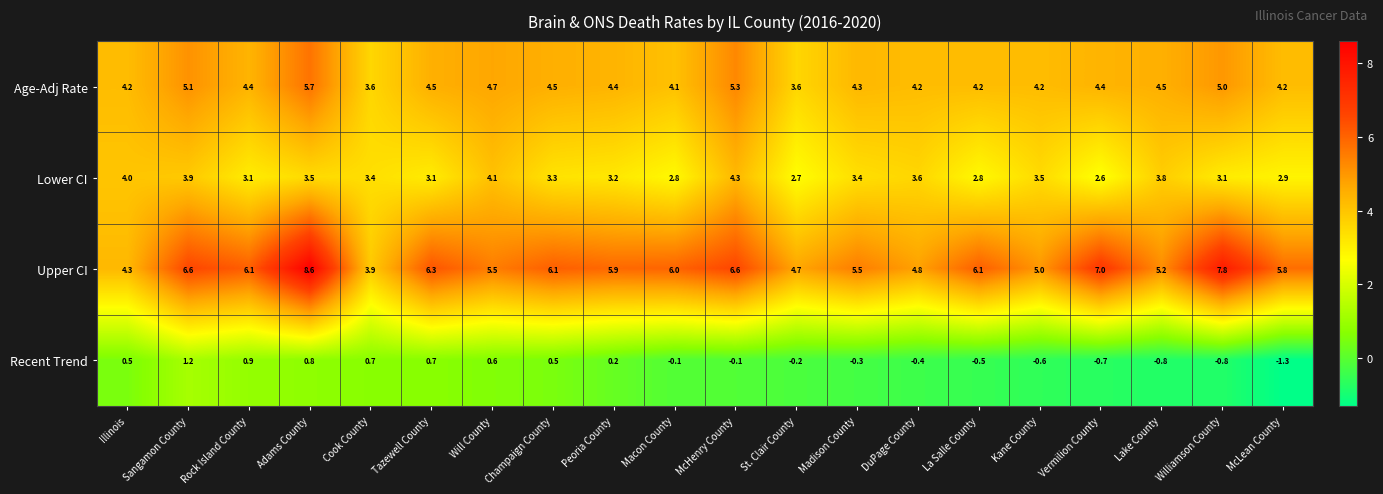

What is the approximate value of Lower CI at Lake County?

3.8